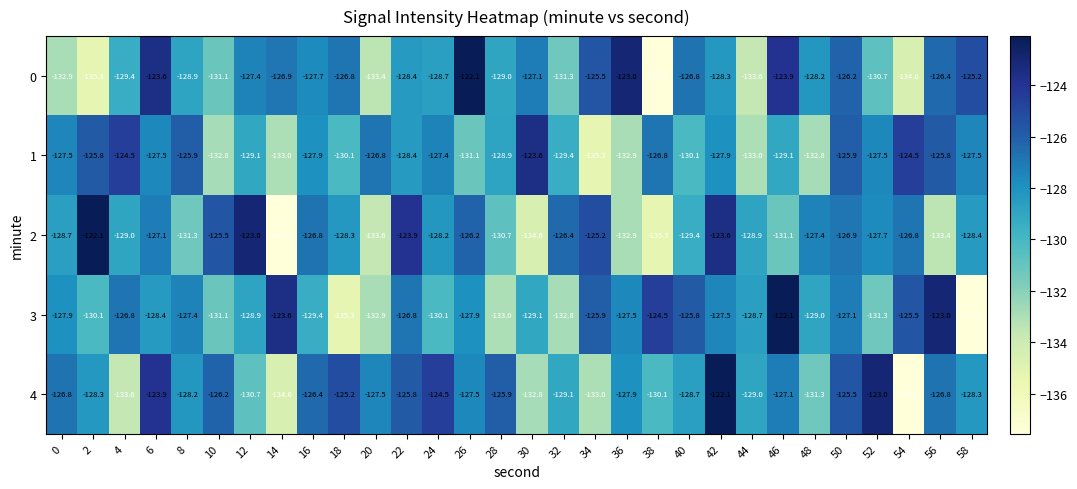

What is the spread (max minus min) of values at 0?

6.1